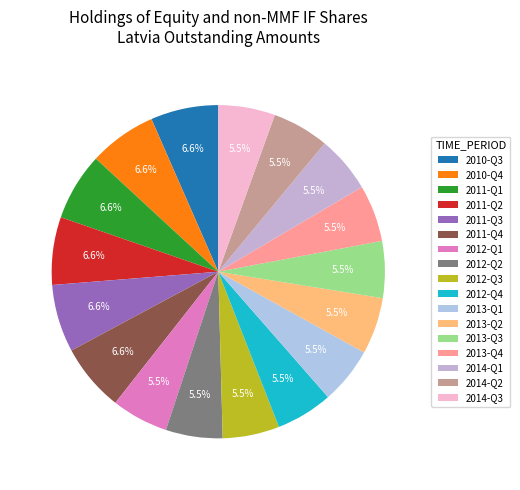

Is 2013-Q2 the majority of the pie?

No